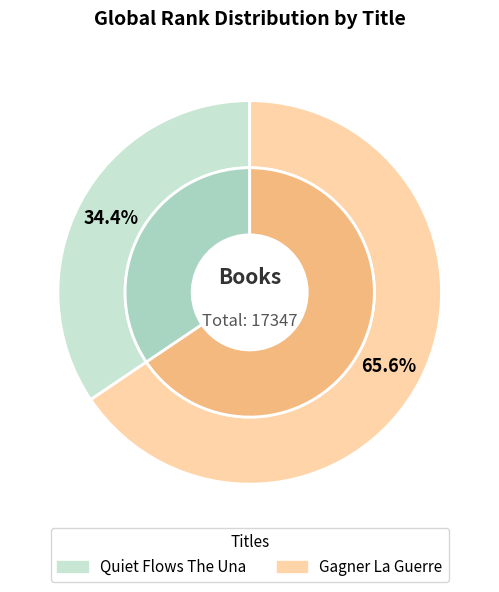

What is the ratio of the value at Quiet Flows The Una to the value at Gagner La Guerre?

0.5